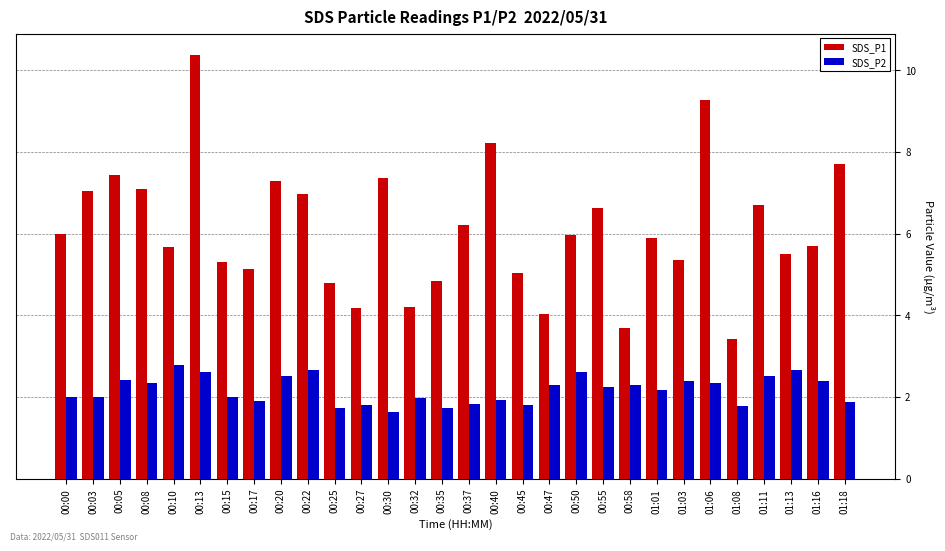

How many bars are there in total?

60